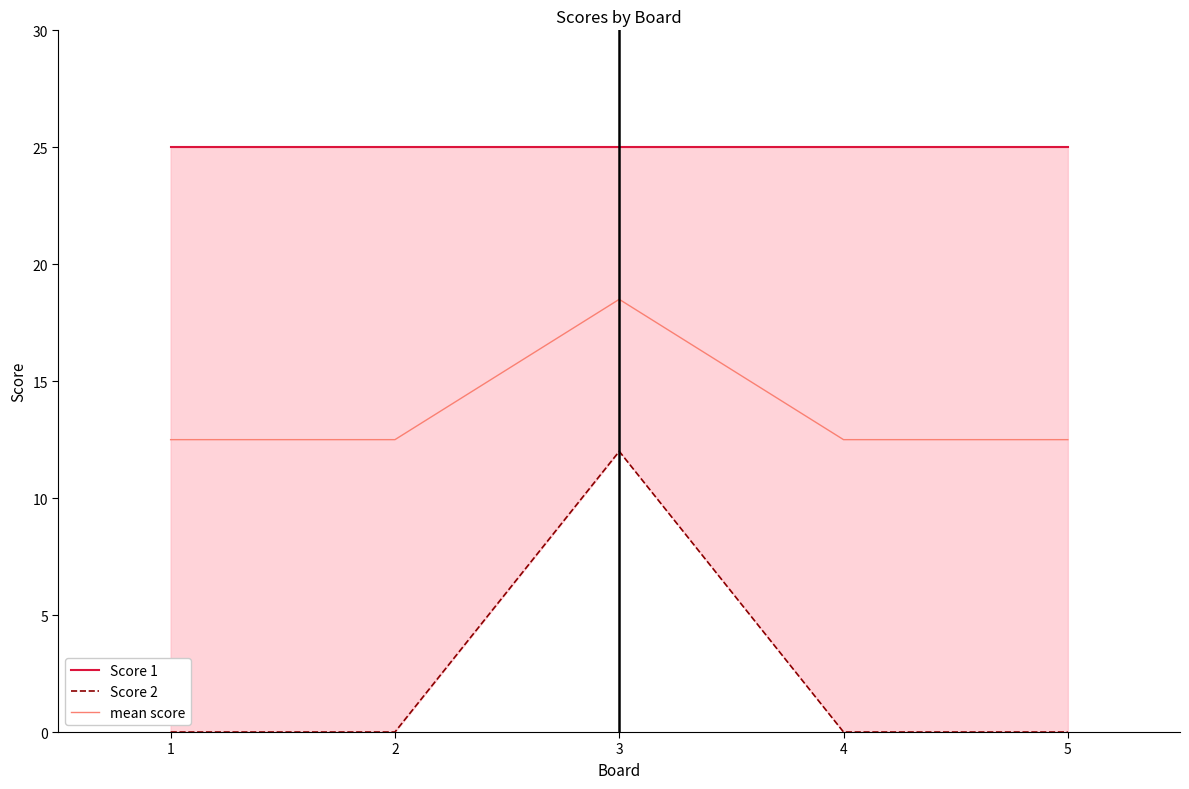

Reading right to left, list all the values displayed in this chart.

Score 1: 25.0	25.0	25.0	25.0	25.0
Score 2: 0.0	0.0	12.0	0.0	0.0
mean score: 12.5	12.5	18.5	12.5	12.5